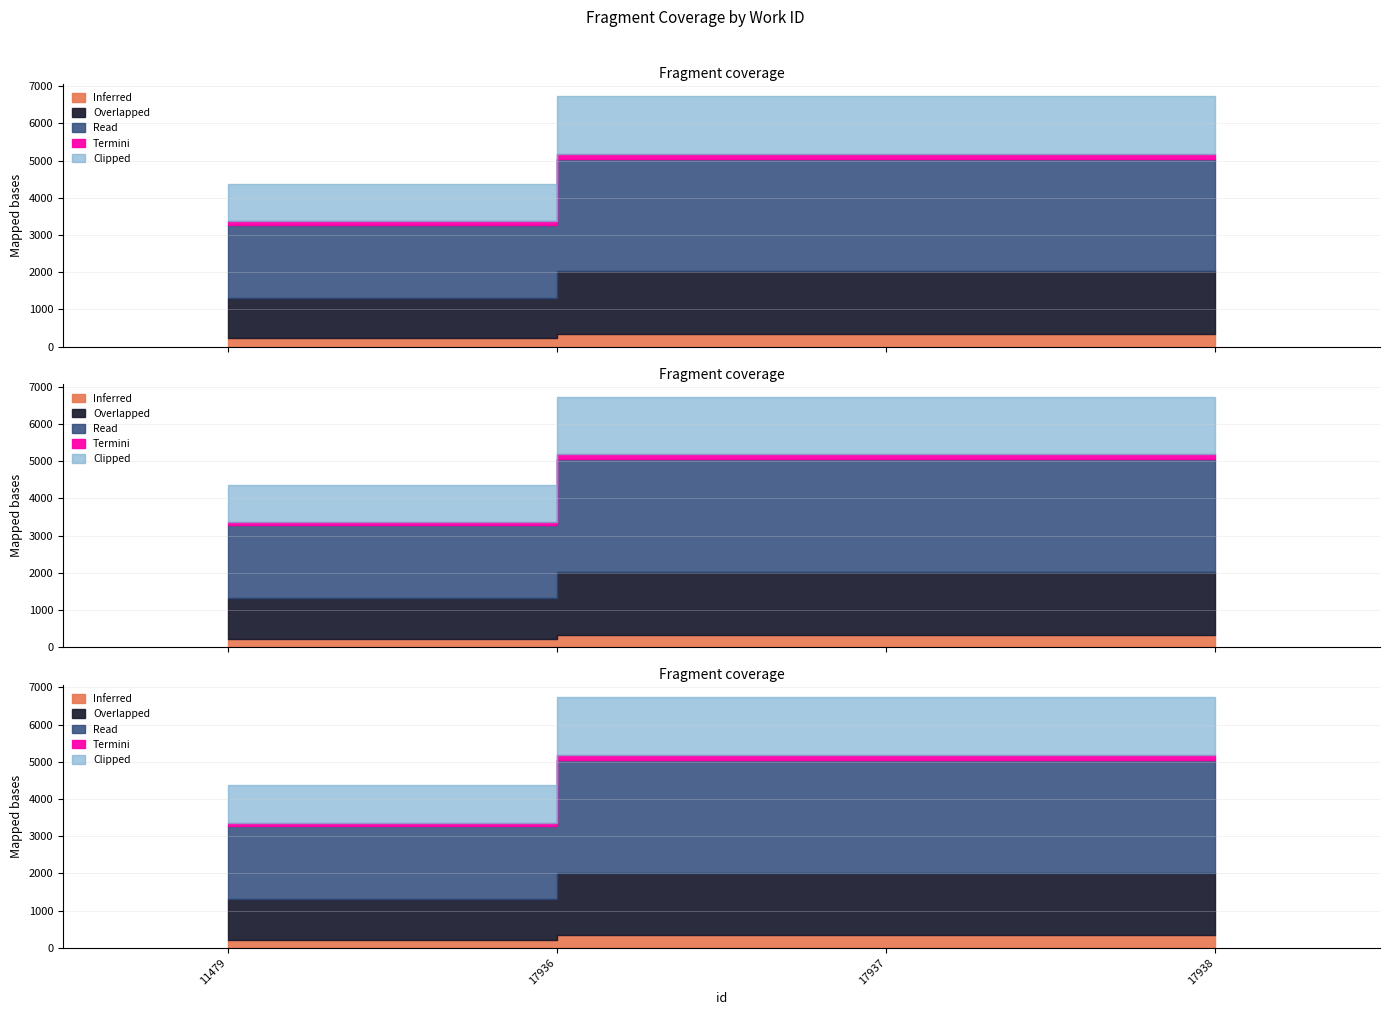

What is the difference between the values at 17937 and 11479?

2362